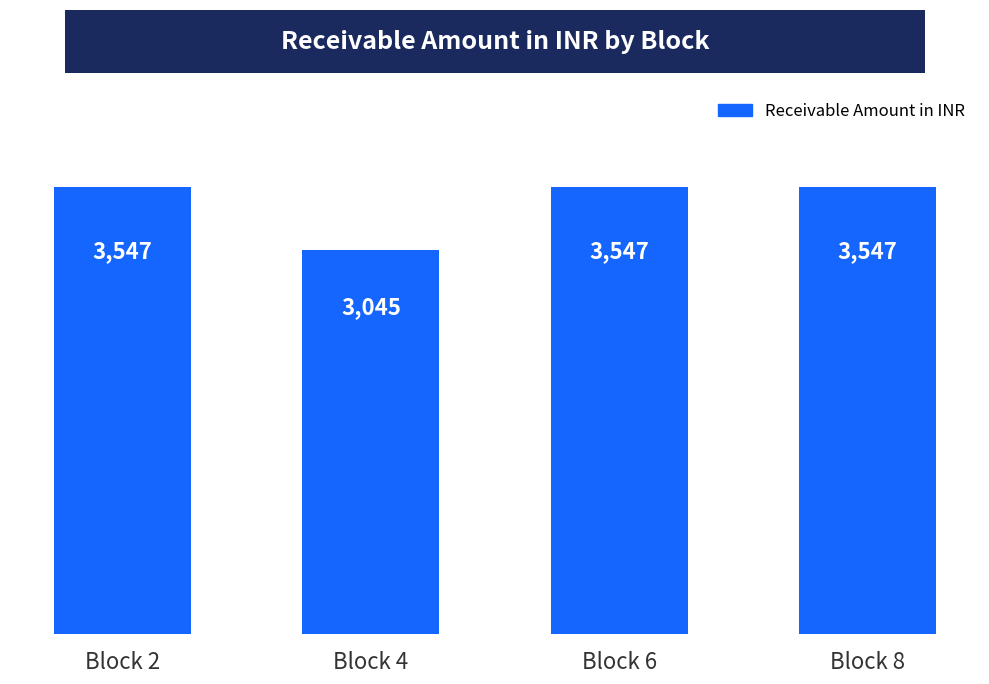

What is the minimum value shown in the chart?

3045.5